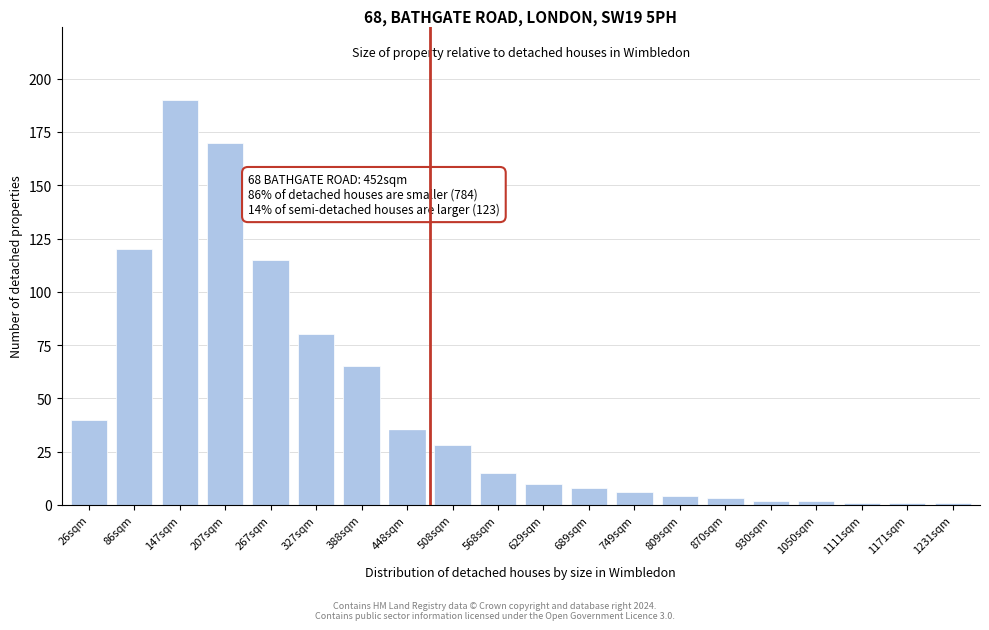

Reading right to left, extract all data points from this chart.

1231sqm=1	1171sqm=1	1111sqm=1	1050sqm=2	930sqm=2	870sqm=3	809sqm=4	749sqm=6	689sqm=8	629sqm=10	568sqm=15	508sqm=28	448sqm=35	388sqm=65	327sqm=80	267sqm=115	207sqm=170	147sqm=190	86sqm=120	26sqm=40